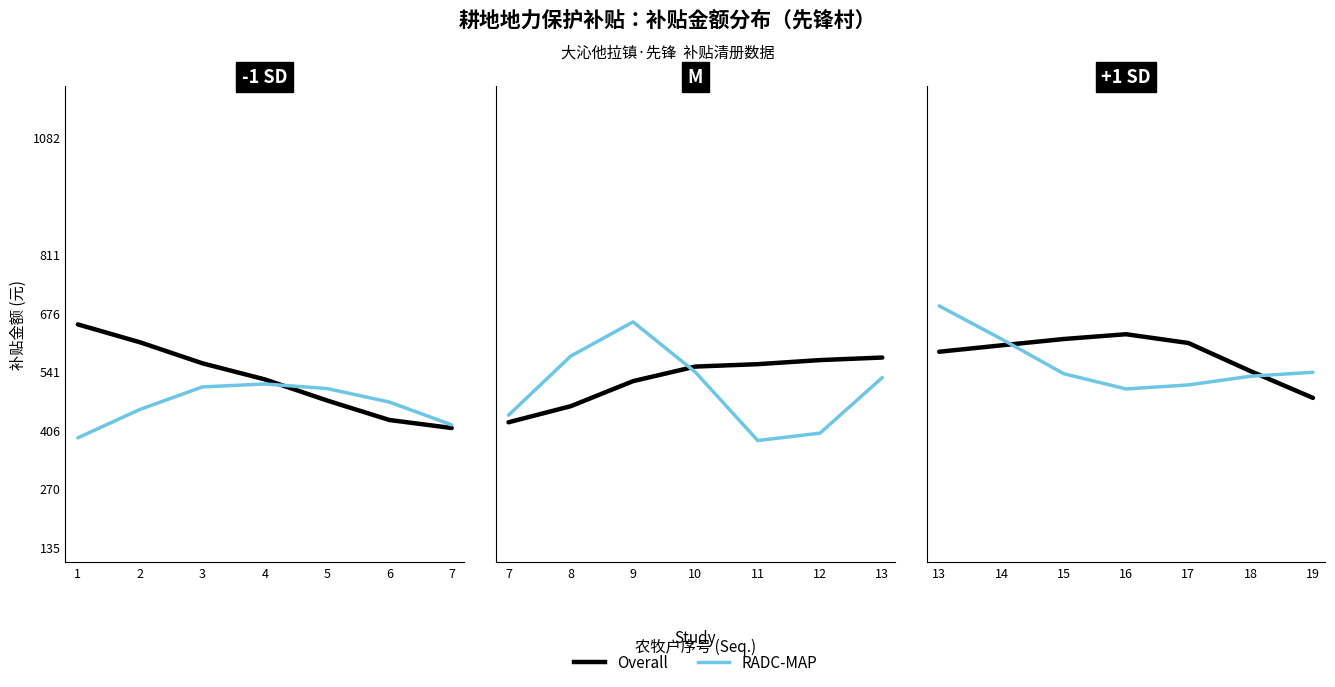

Rank the series by their maximum value, from highest to lowest.

RADC-MAP, Overall